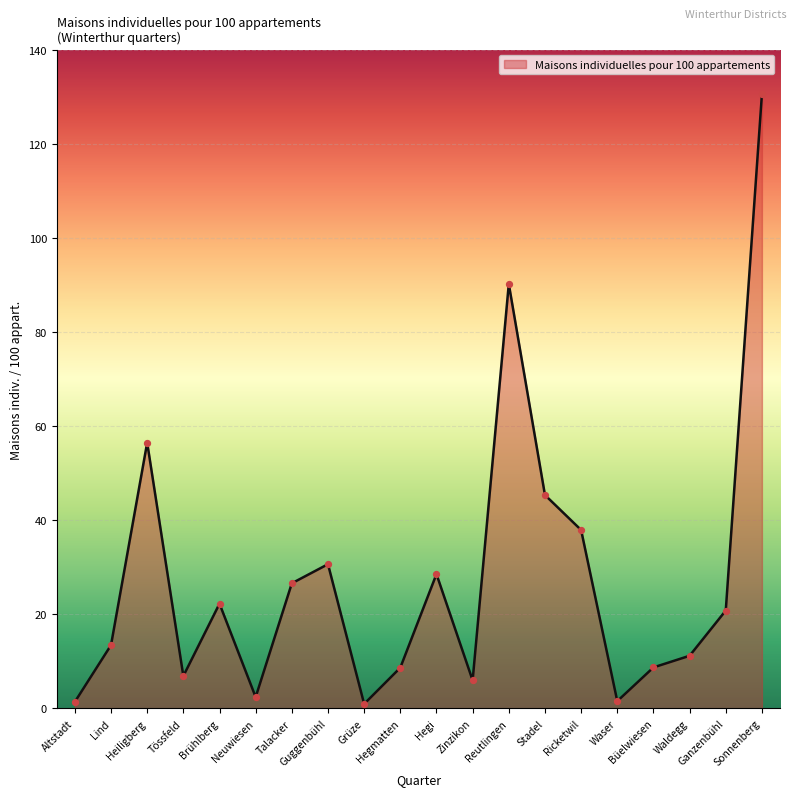

Between Guggenbühl and Ricketwil, which is larger?

Ricketwil